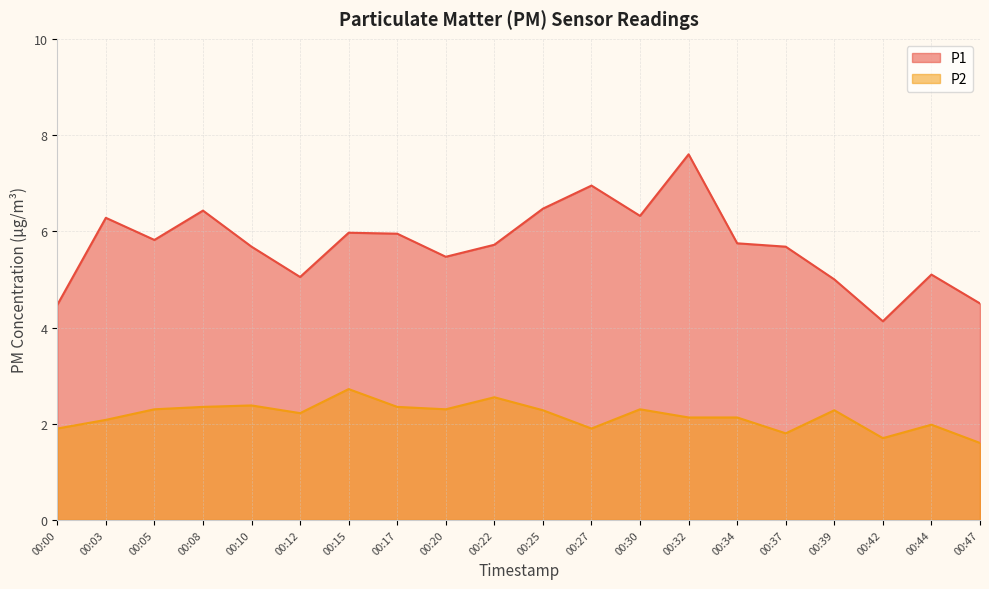

At how many categories does at least one series exceed 5?

16